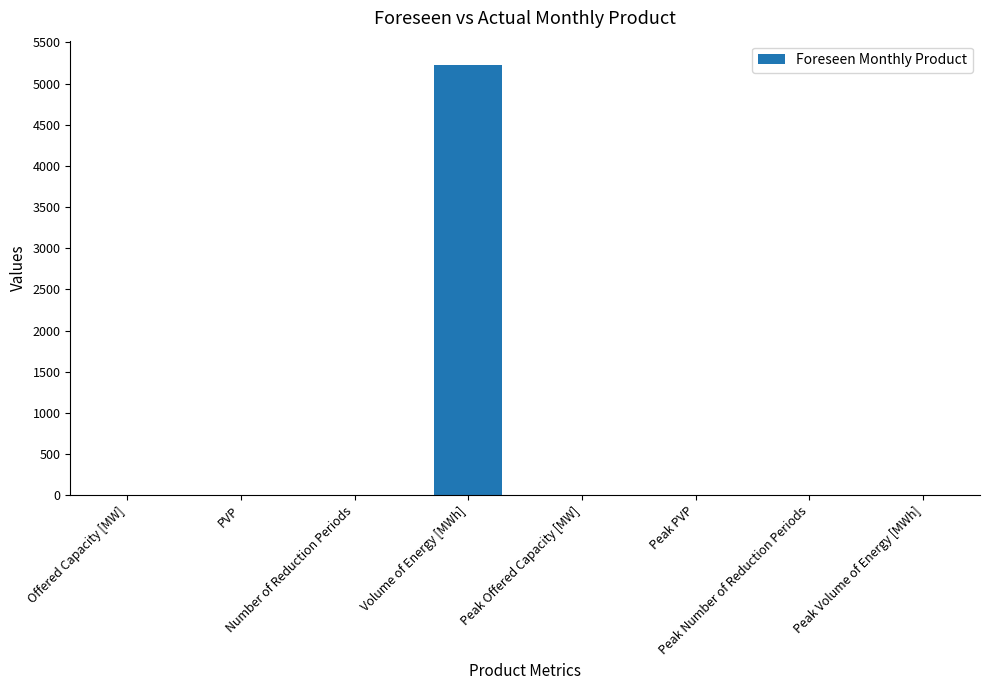

What is the sum of all values?

5230